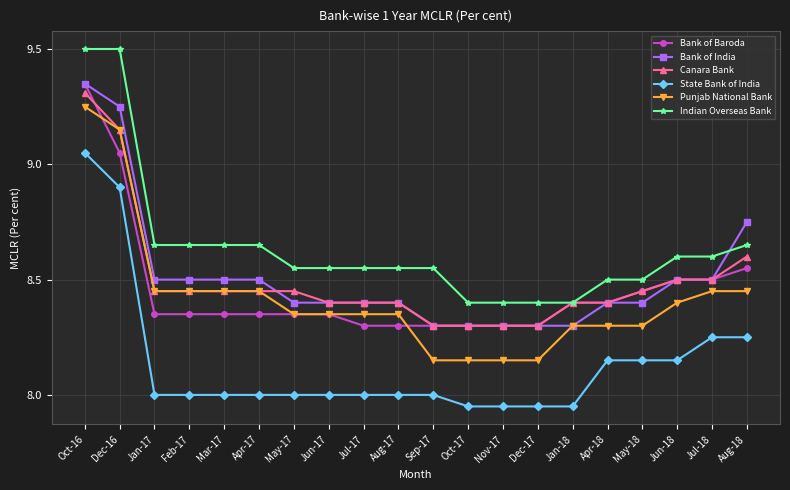

Which series changed the most between Oct-16 and Dec-16?

Bank of Baroda